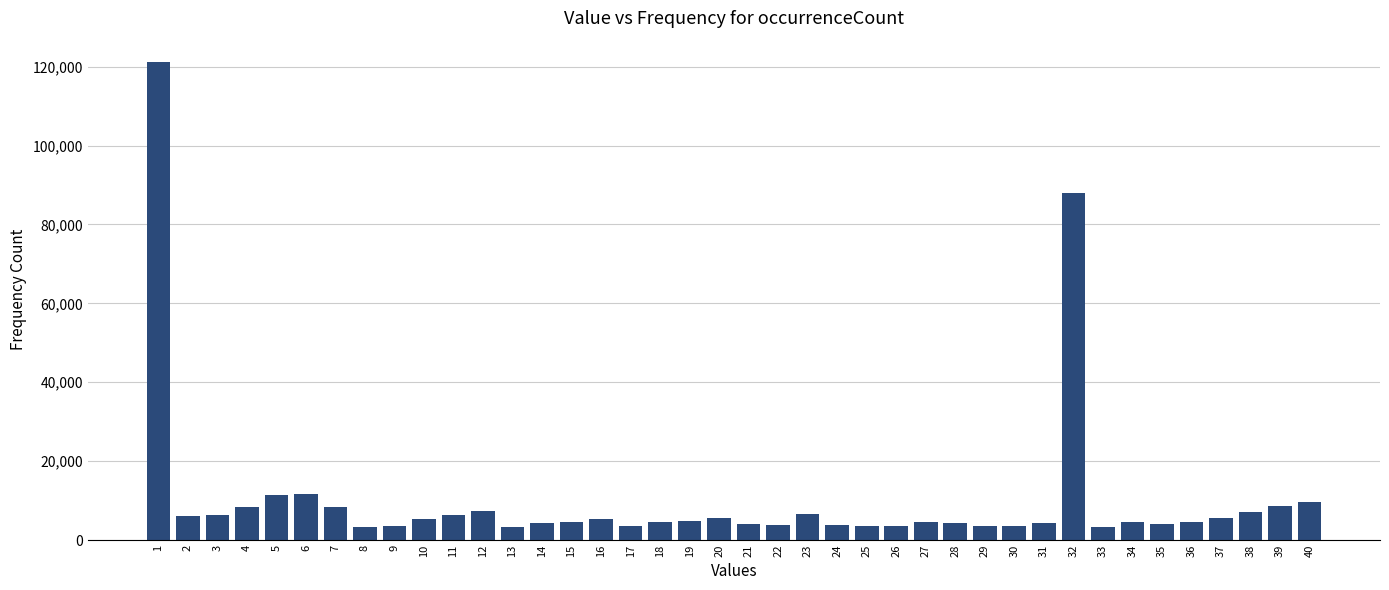

The value at 10 is 5325. True or false?

True